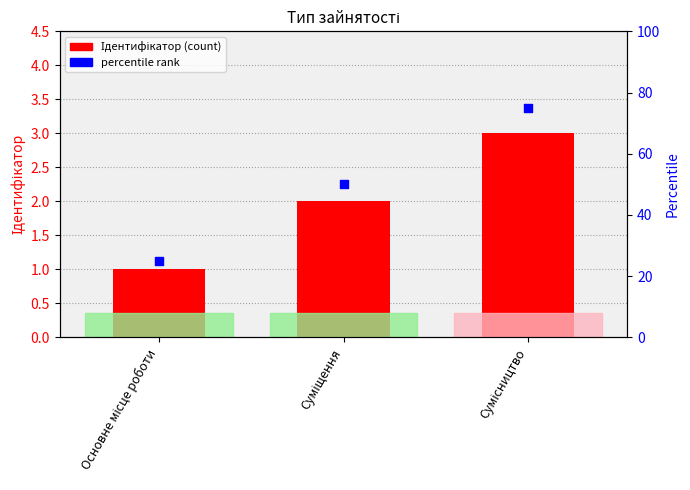

What is the total value across all series at Сумісництво?

78